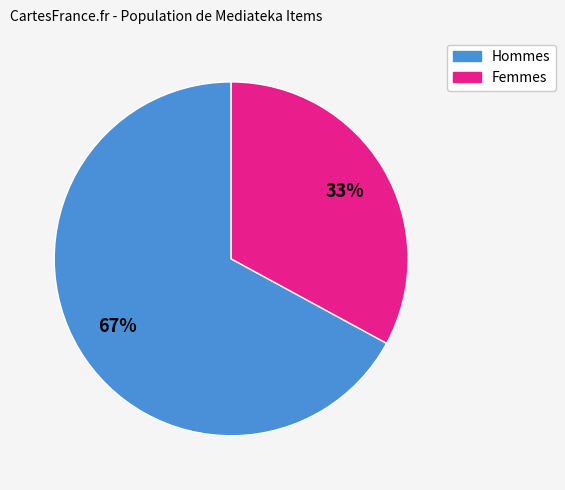

How many slices are in this pie chart?

2